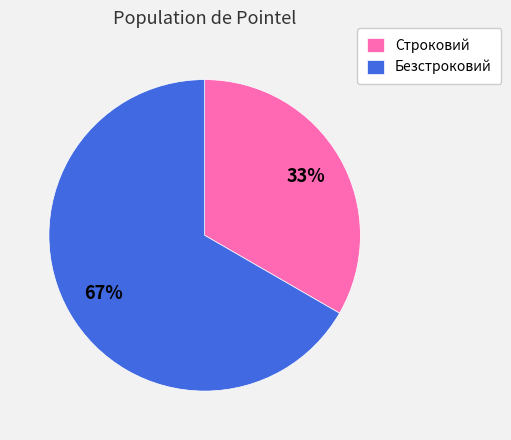

What is the ratio of the value at Строковий to the value at Безстроковий?

0.5